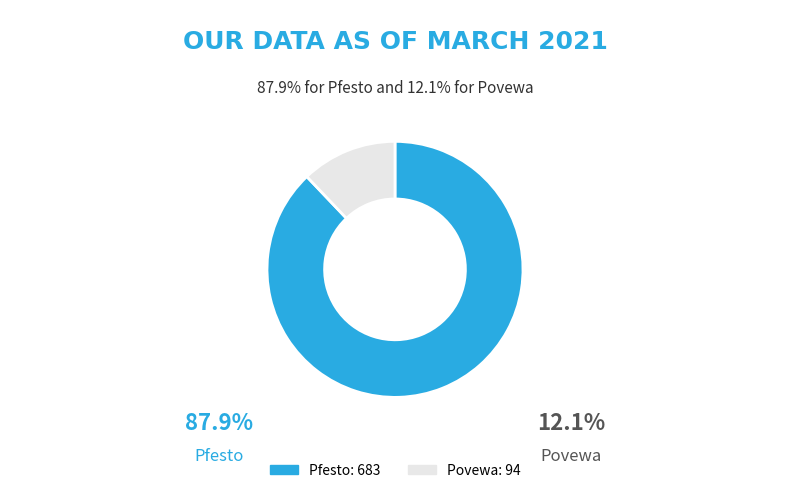

Does any single category account for the majority?

Yes